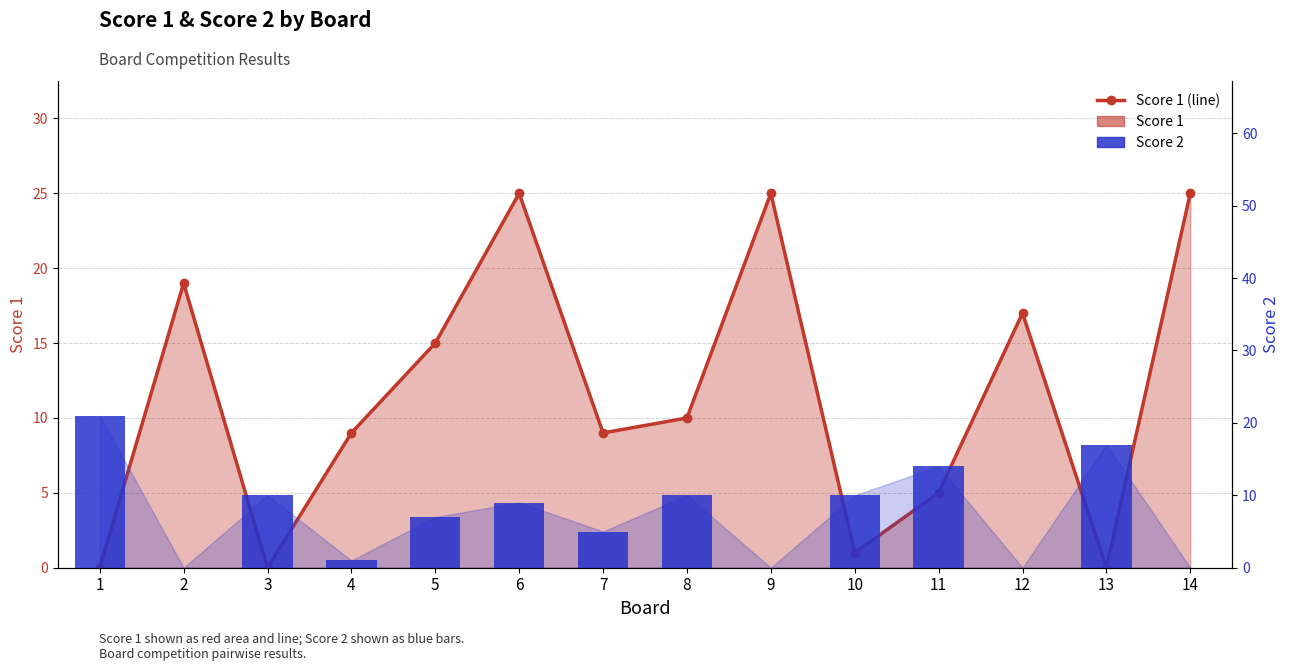

Does the chart contain stacked bars?

No